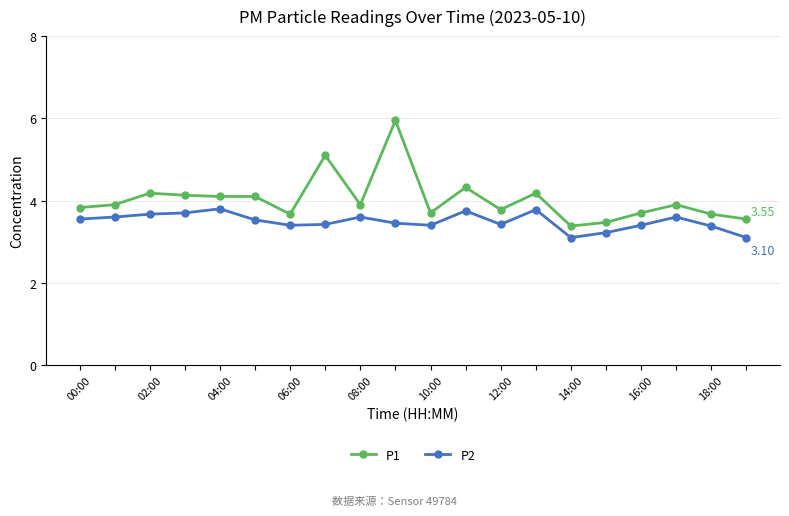

How many series are shown in this chart?

2